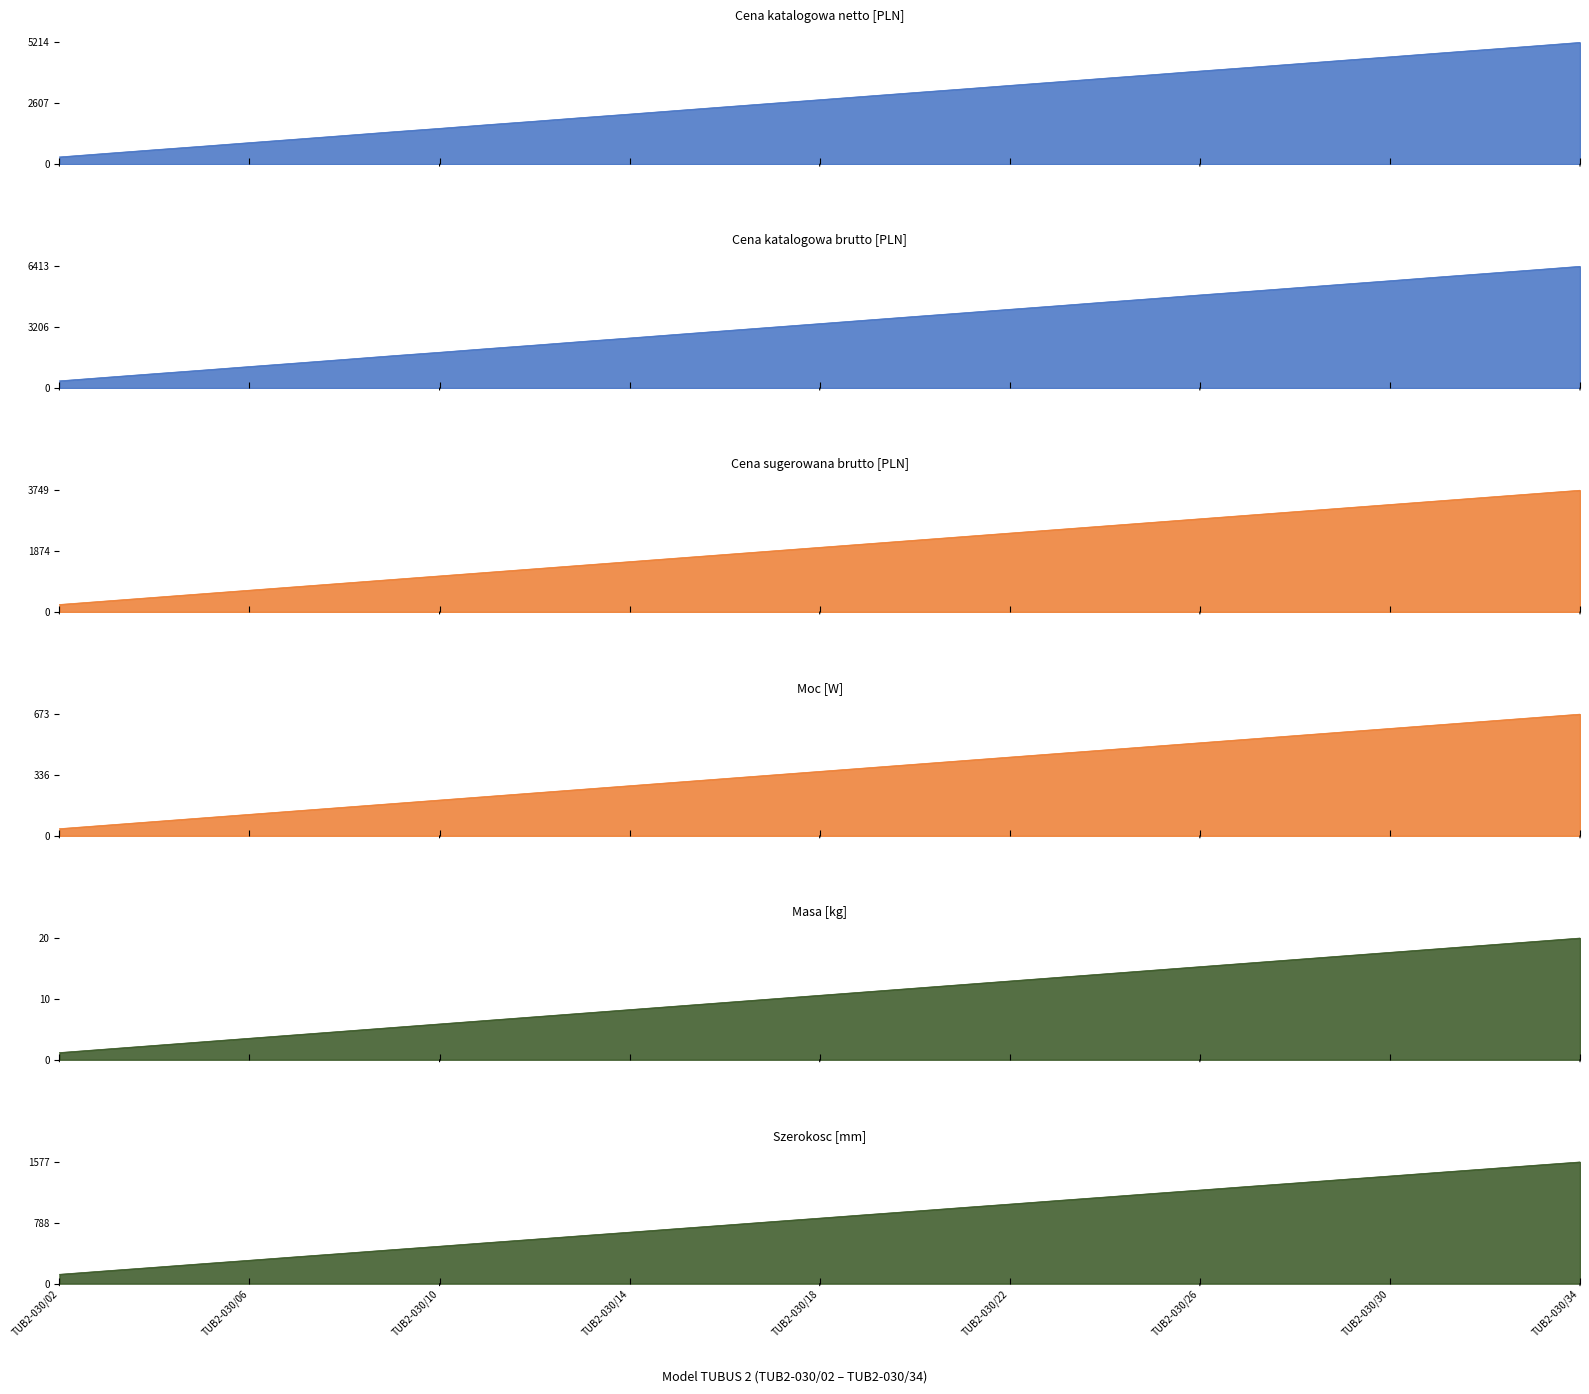

Does the chart display data point markers on the line(s)?

No